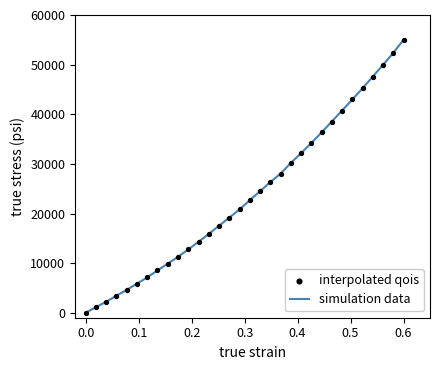

What is the difference between the maximum and minimum values?

55000.0